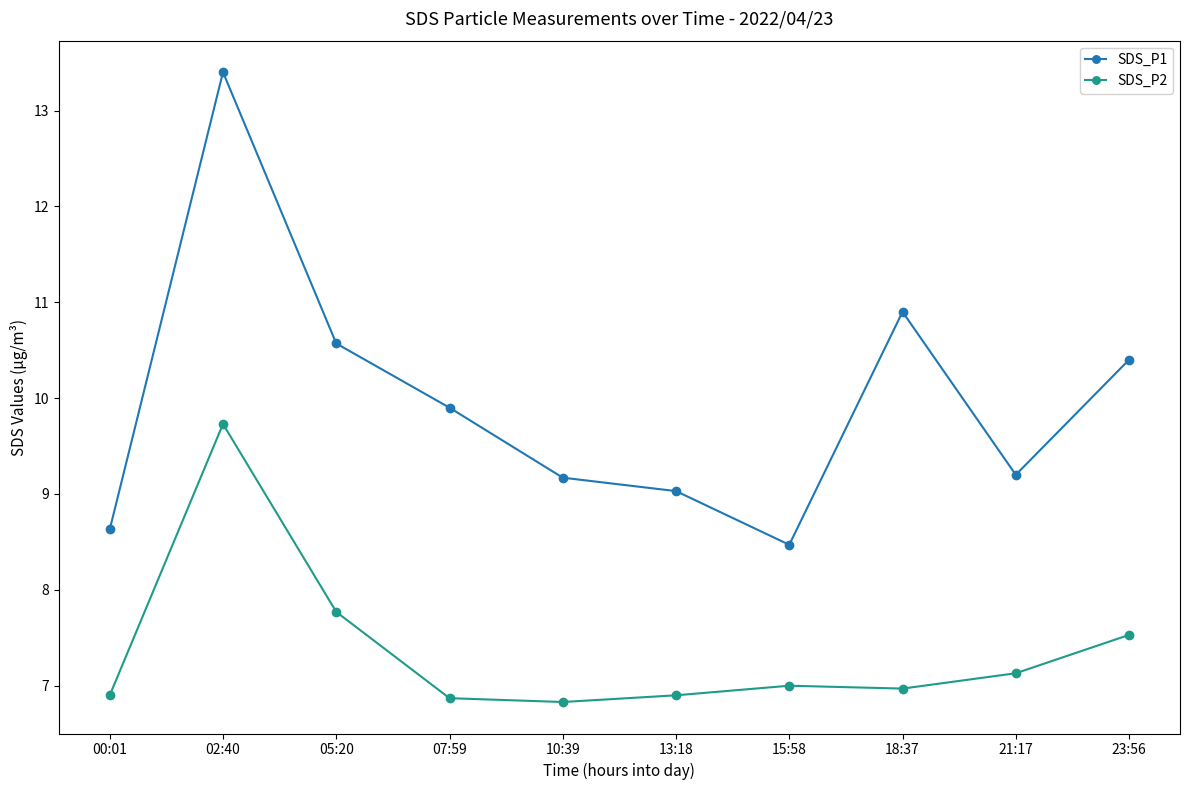

Which series has the largest range (max minus min)?

SDS_P1